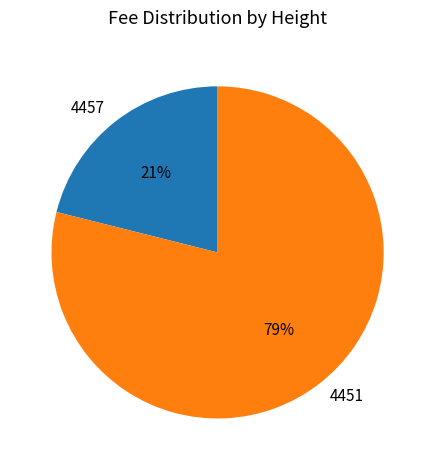

To the nearest percent, what percentage of the pie is 4451?

79%